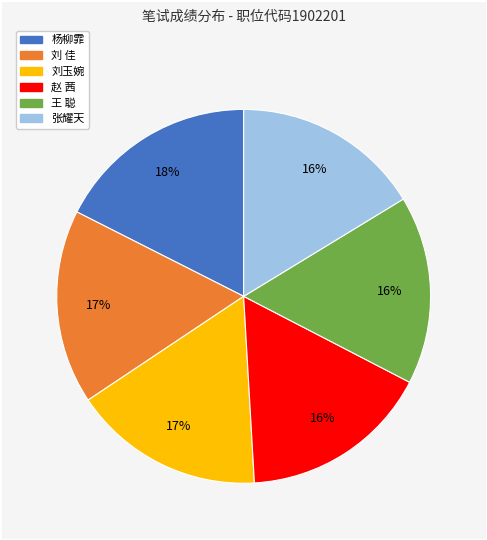

What is the ratio of the value at 张耀天 to the value at 杨柳霏?

0.9